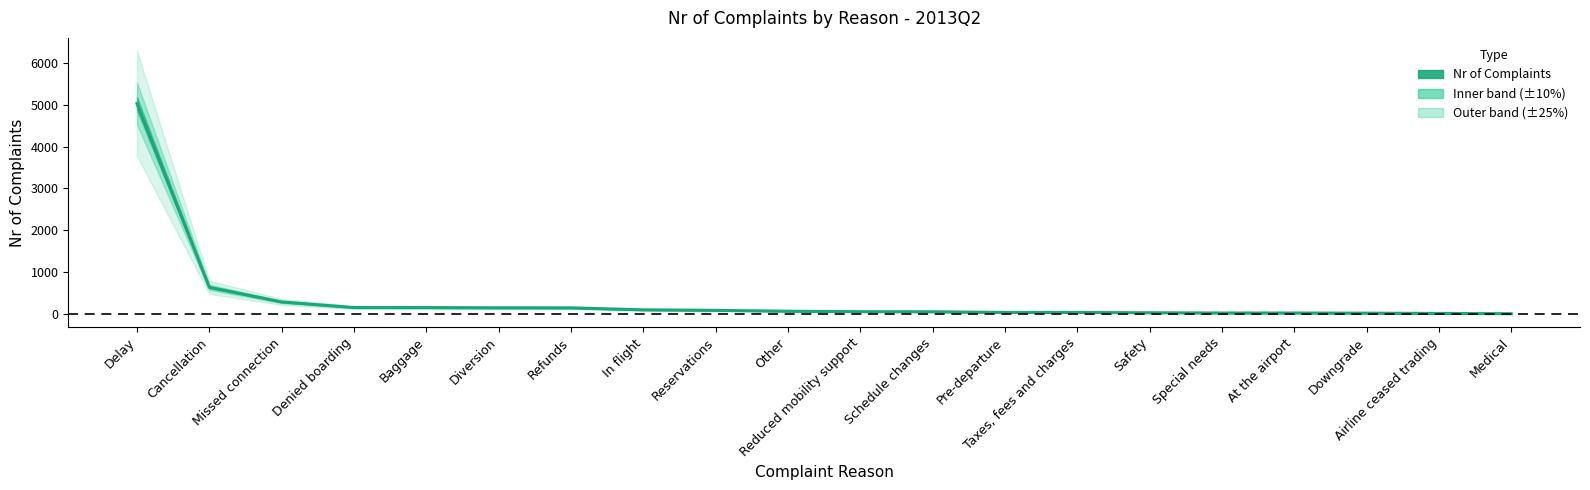

Is this an area chart (filled region under the line)?

No